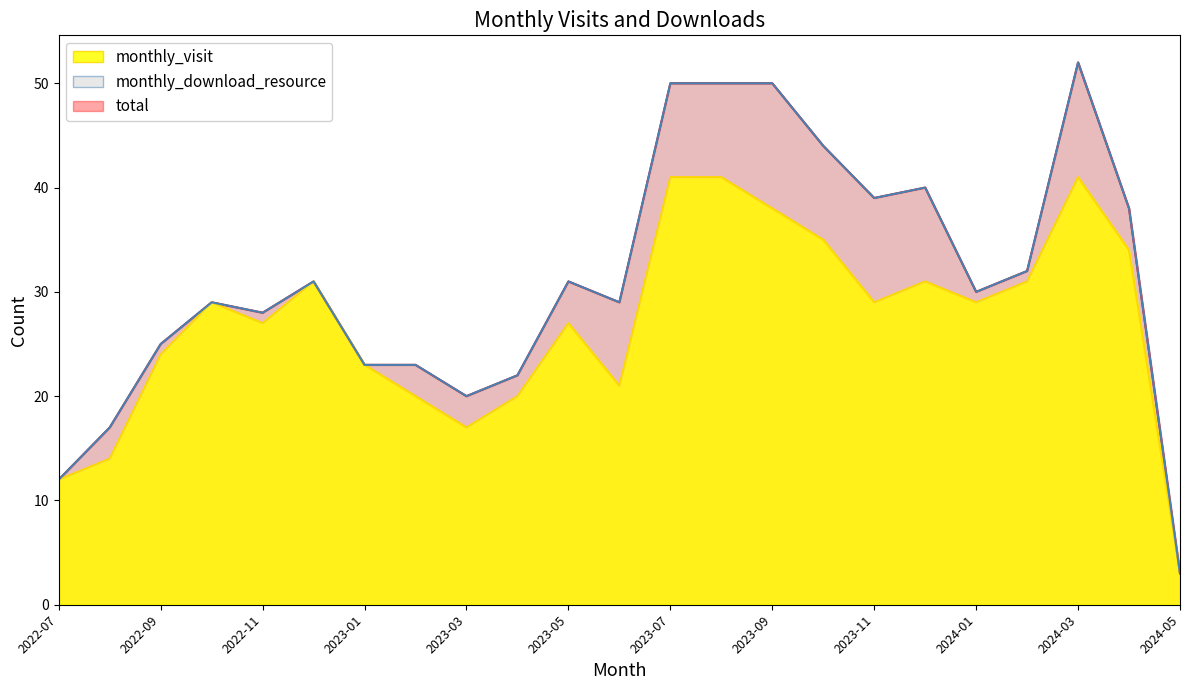

What is the approximate value at 2024-03, to the nearest 10?

40